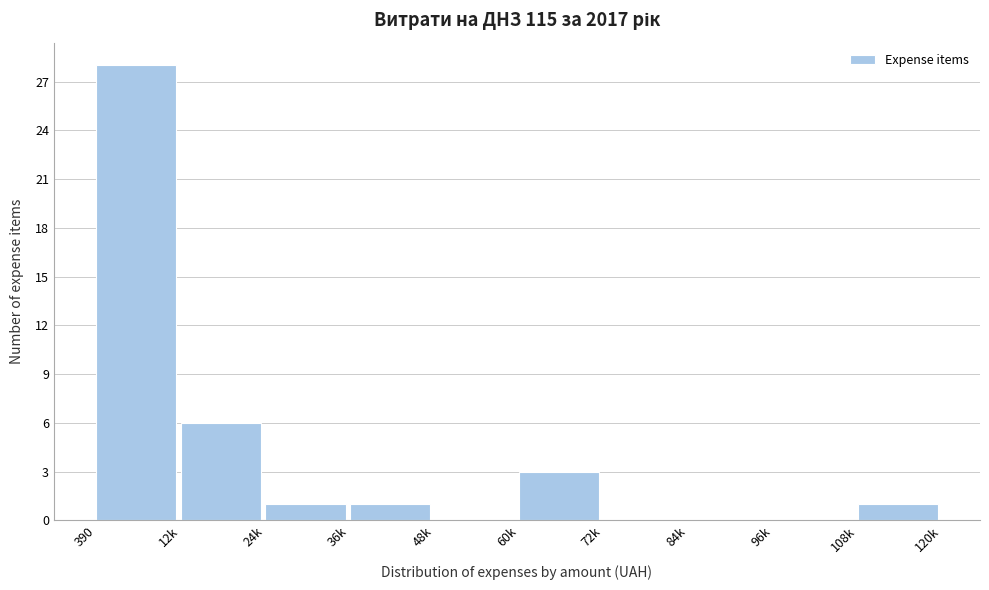

Reading right to left, transcribe all the data shown in this chart.

108k=1	96k=0	84k=0	72k=0	60k=3	48k=0	36k=1	24k=1	12k=6	390=28